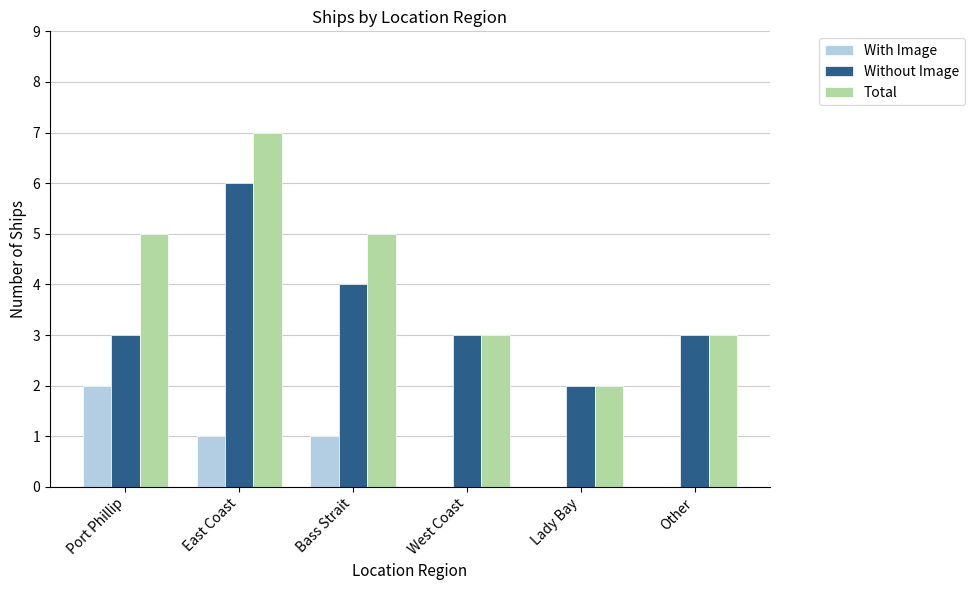

Which series changed the most between Bass Strait and West Coast?

Total